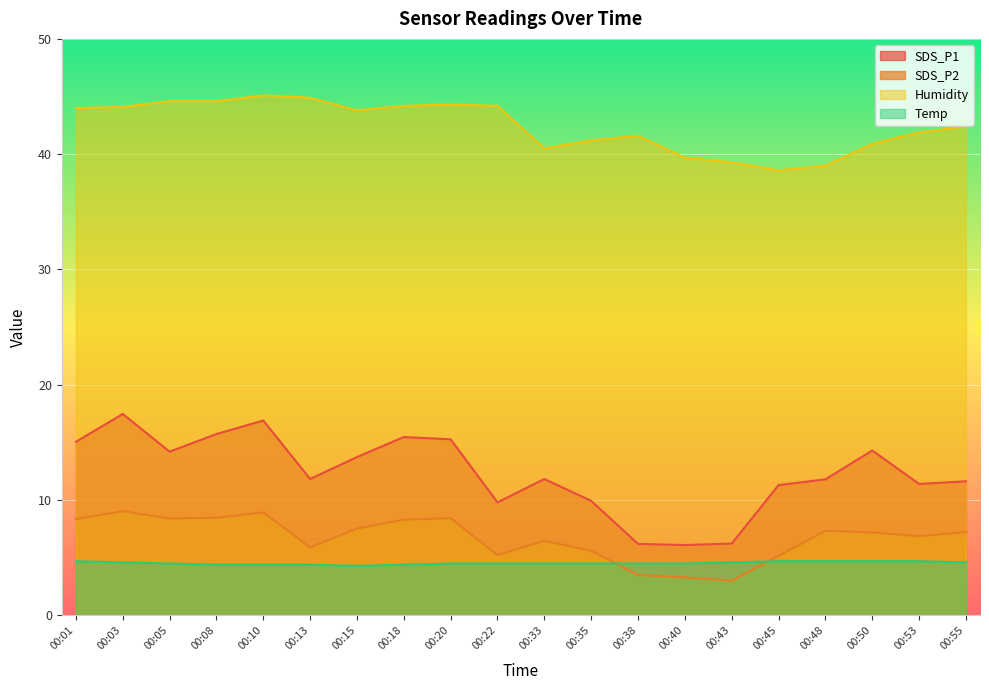

Is the value of Humidity at 00:22 greater than the value of SDS_P2 at 00:45?

Yes